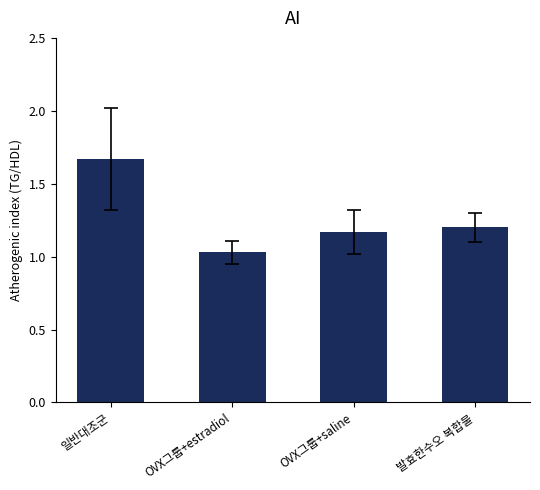

At which label is the value closest to 1?

OVX그룹+estradiol